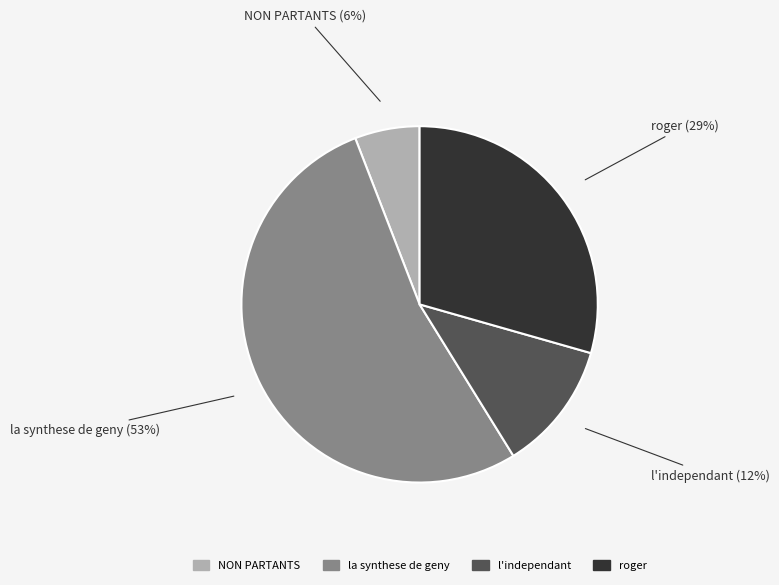

Is the sum of NON PARTANTS and roger greater than half?

No